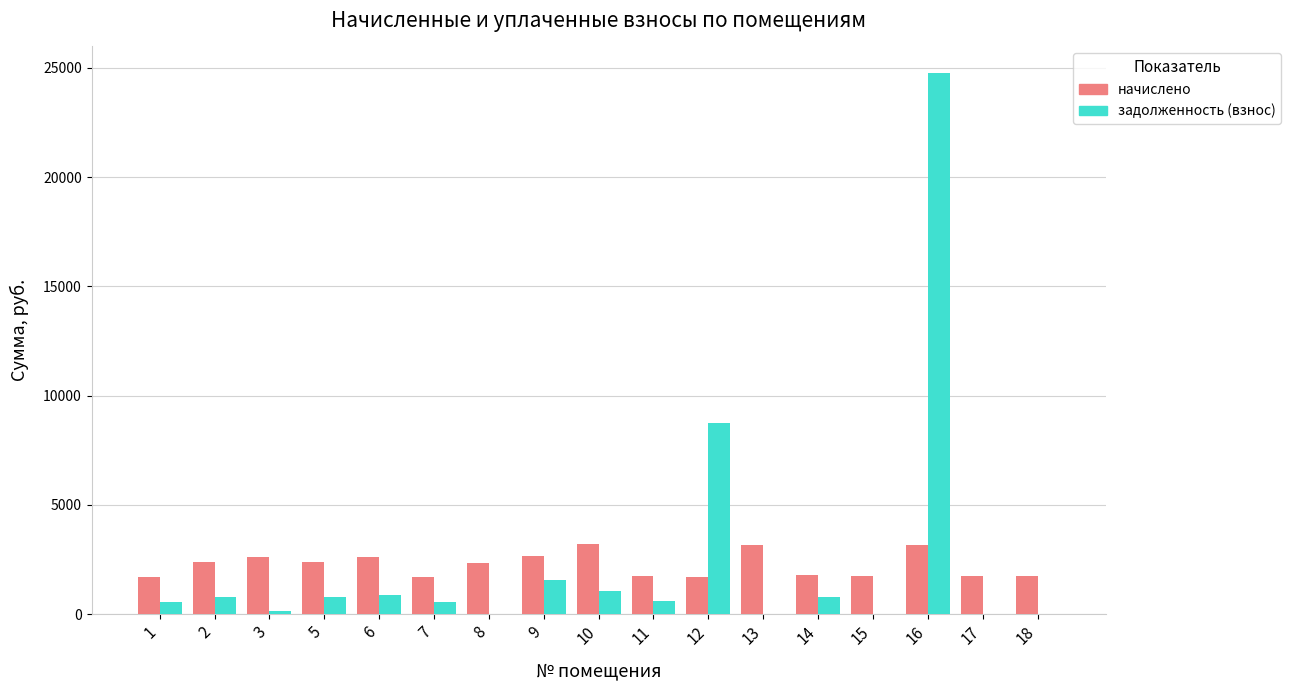

What is the total value across all series at 7?

2266.3